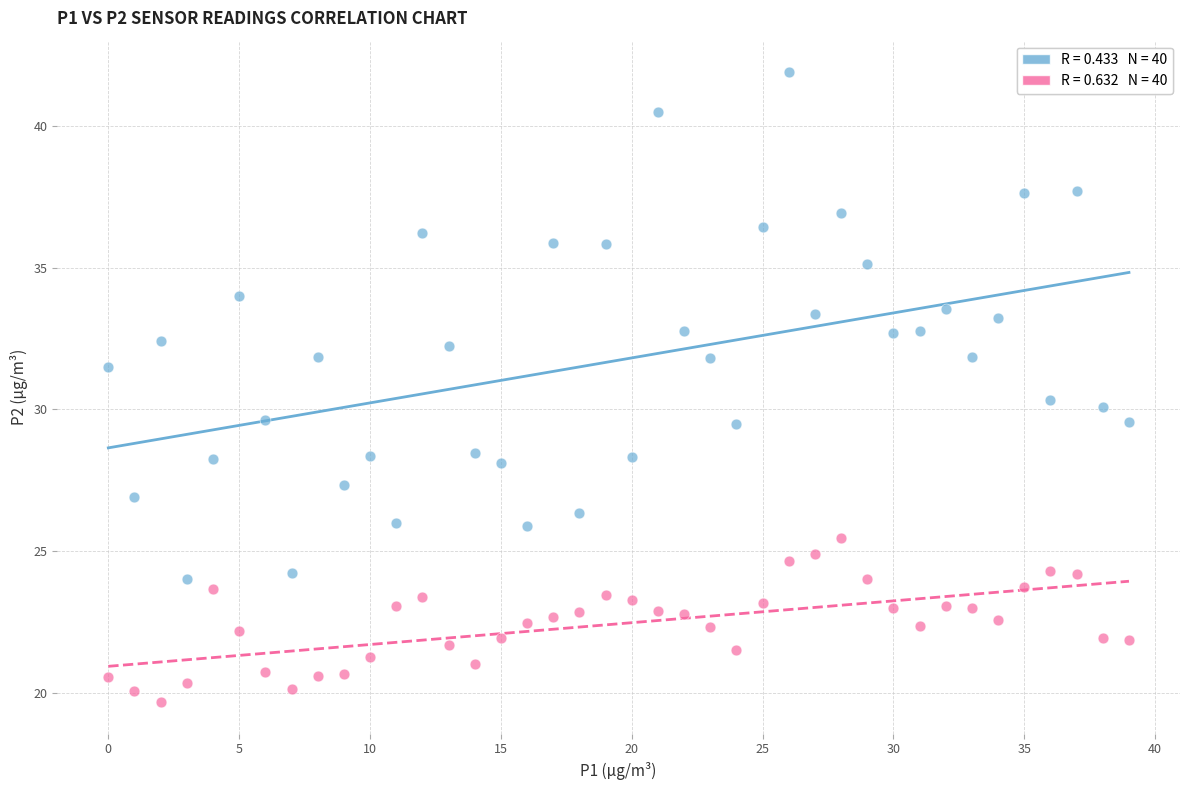

Across all data points, what is the range of Y values (max minus min)?

22.2